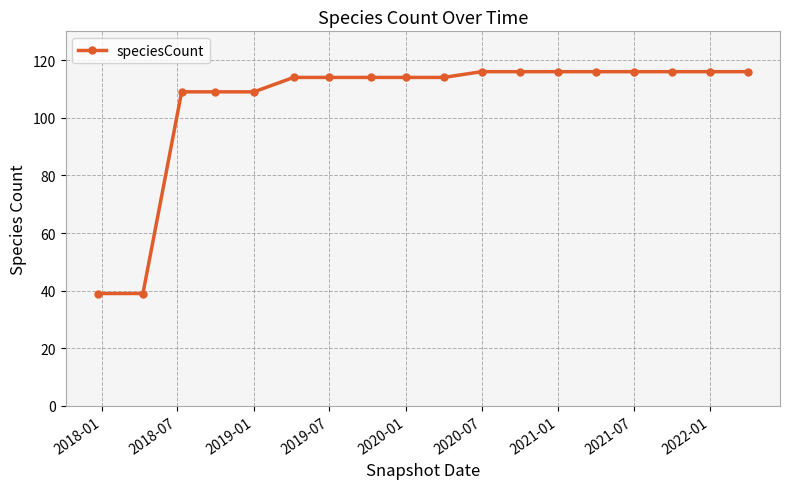

What is the maximum value shown in the chart?

116